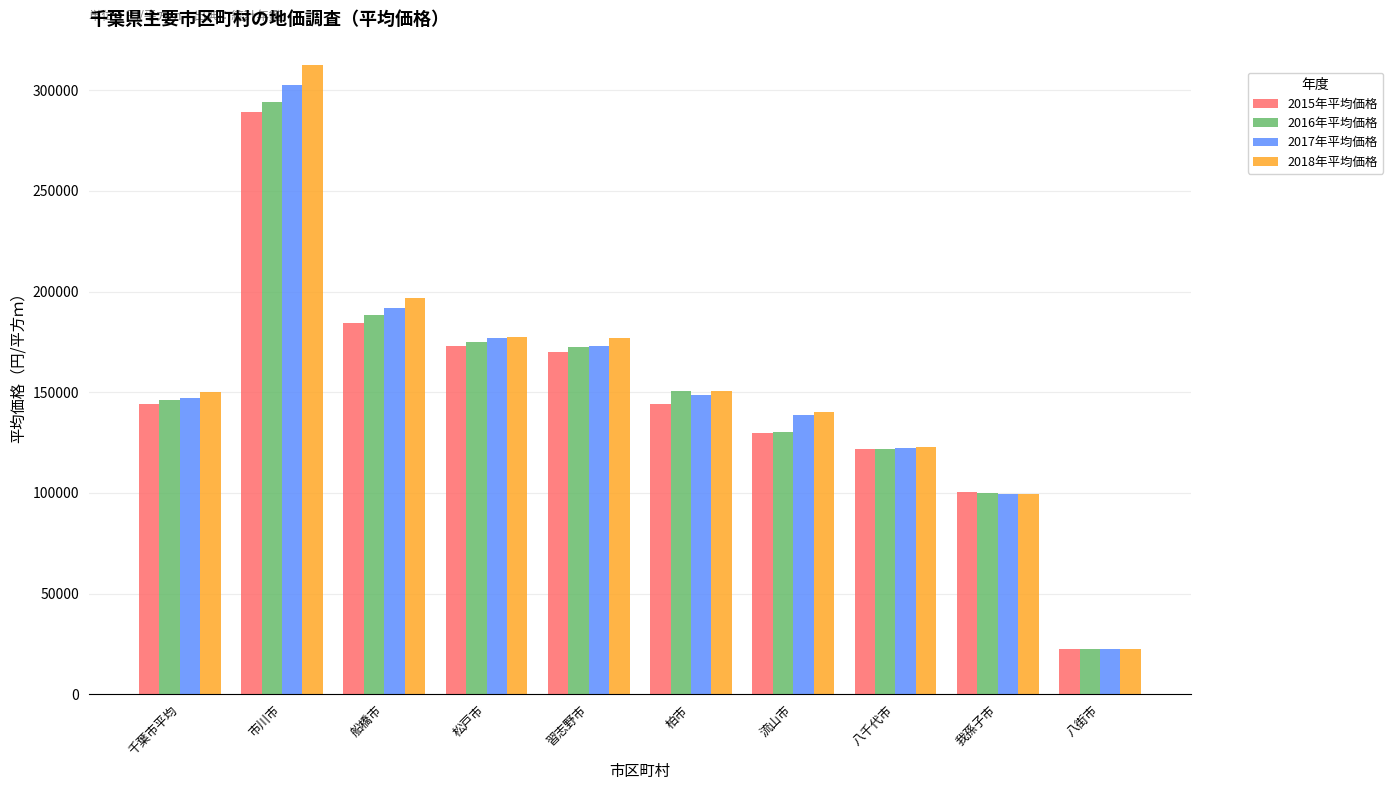

Which label corresponds to the largest value in the chart?

市川市